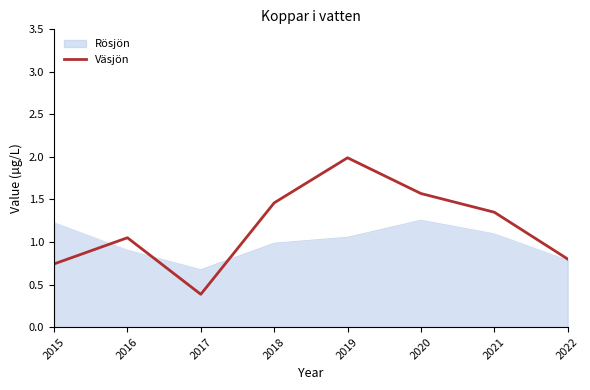

What is the approximate value of Rösjön at 2016?

0.9